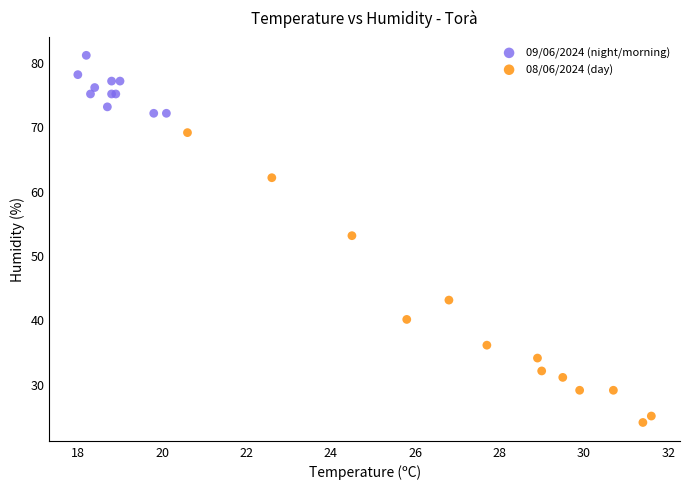

Which series reaches the maximum Y coordinate?

09/06/2024 (night/morning)